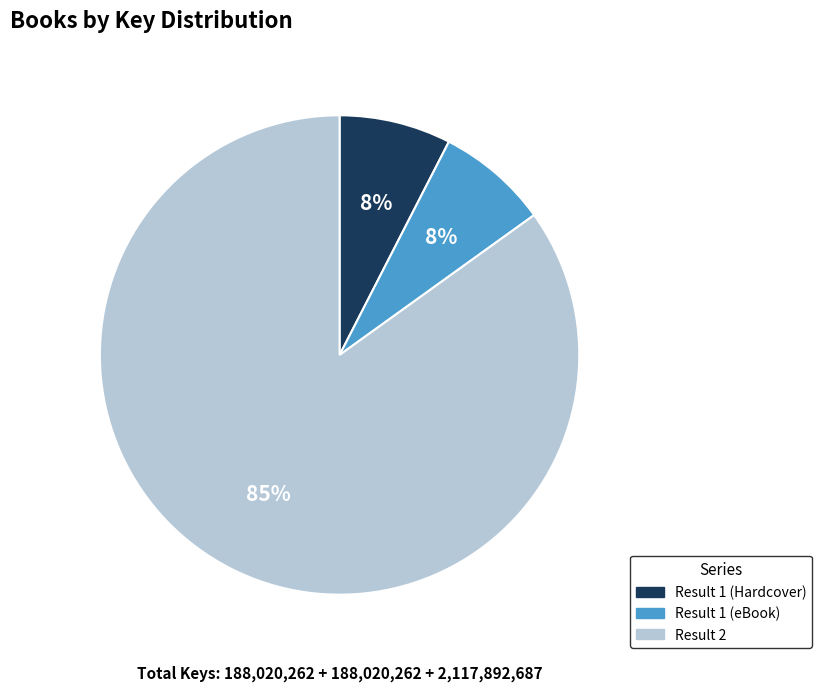

Do Result 2 and Result 1 (eBook) together represent more than half of the pie?

Yes